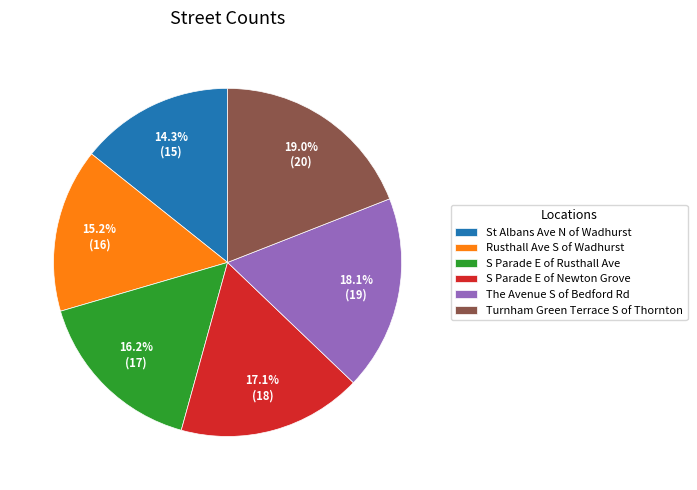

What is the largest slice in the pie chart?

Turnham Green Terrace S of Thornton